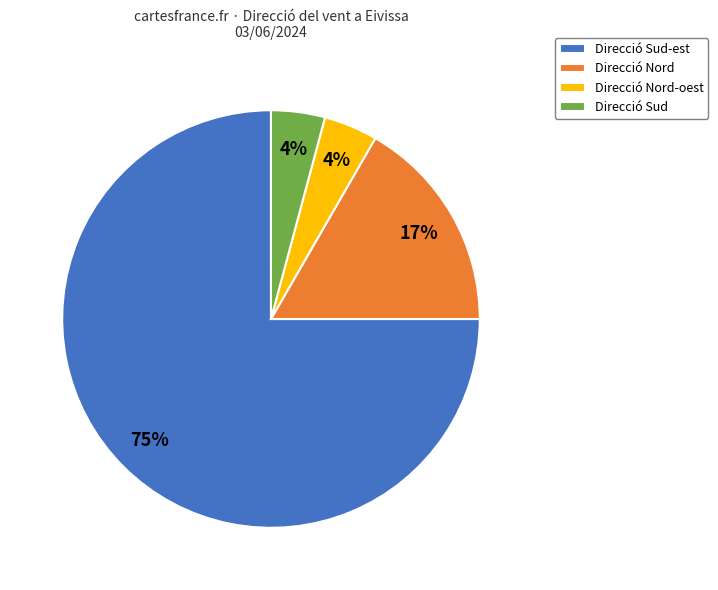

What percentage is the Direcció Nord slice, to the nearest percent?

17%